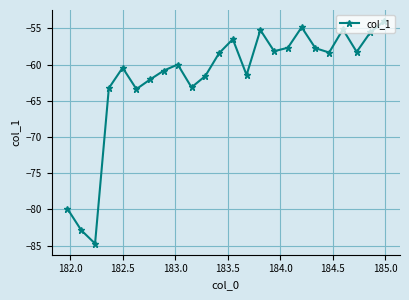

What is the greatest value displayed?

-54.0